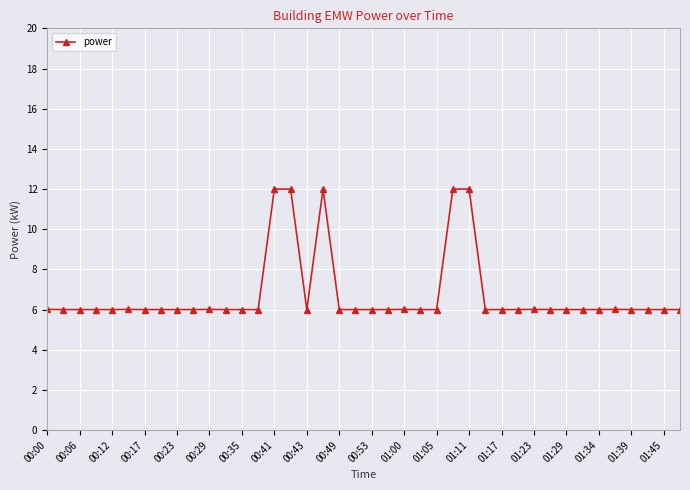

True or false: there are more than 1 points higher than both neighbors.

True